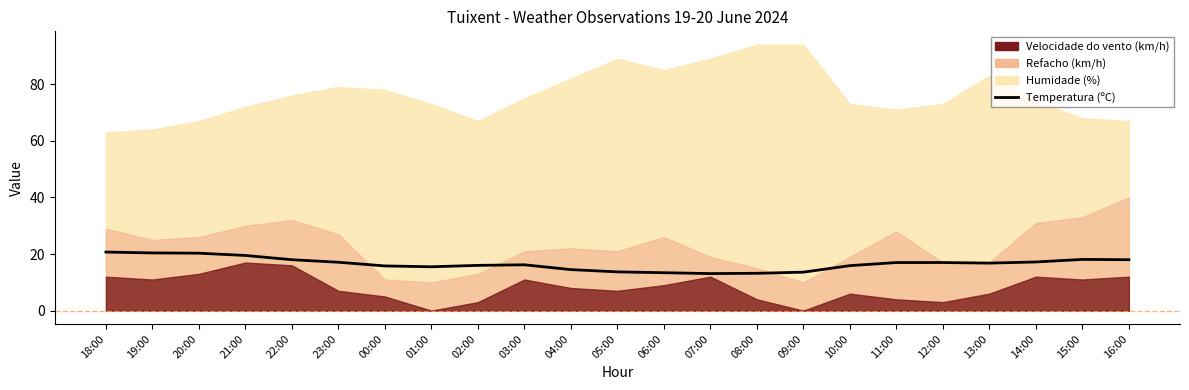

Which category has the highest value across all series?

18:00